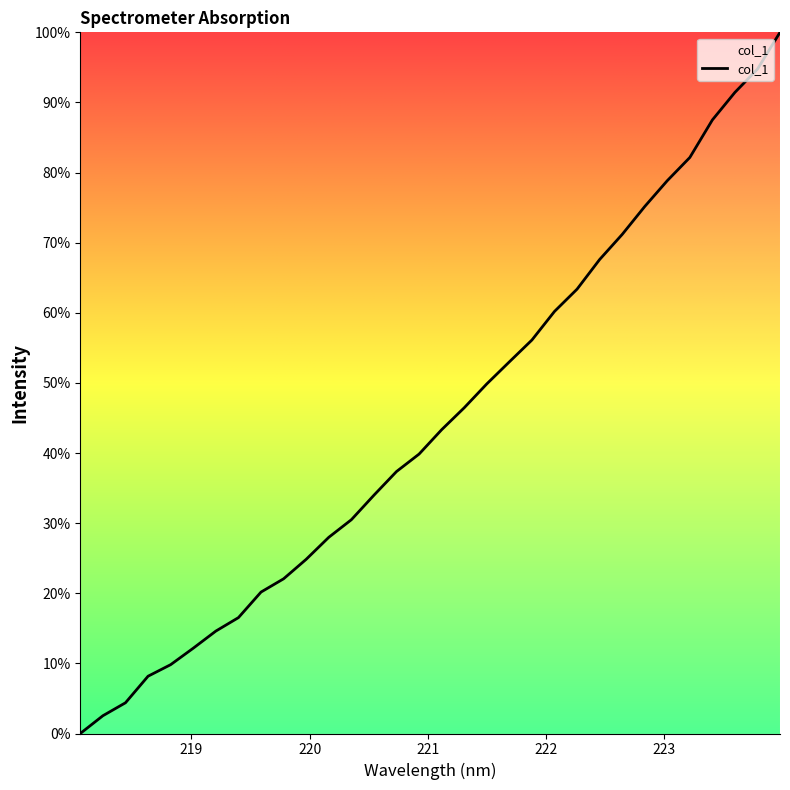

What is the difference between the maximum and minimum values?

100.0